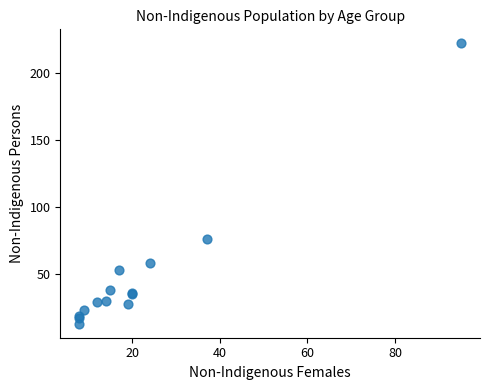

What Y value in the scatter plot is closest to 117?

76